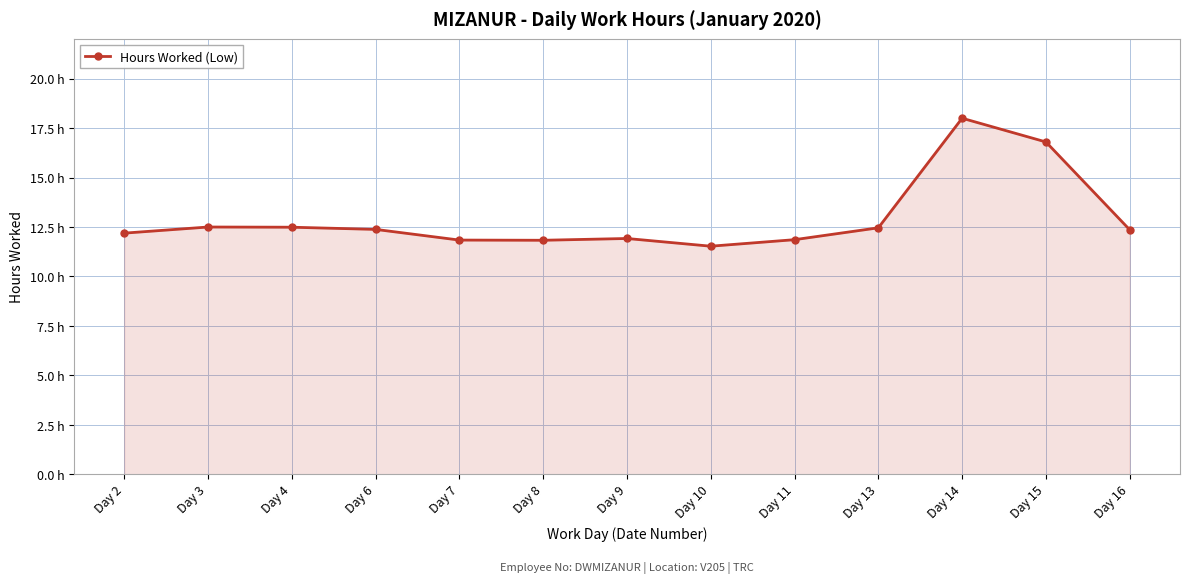

Does the chart have visible grid lines?

Yes